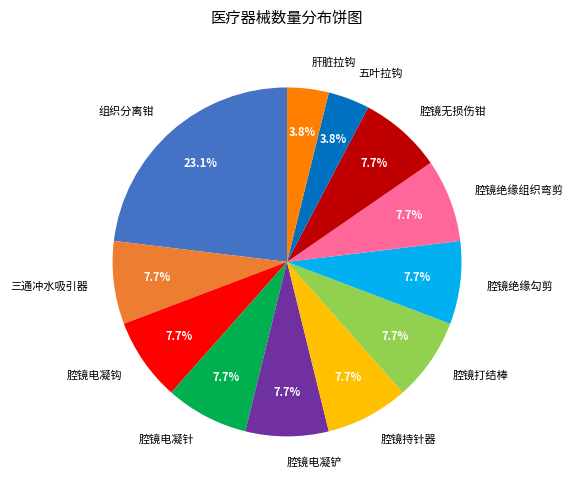

Is there a majority slice in this chart?

No